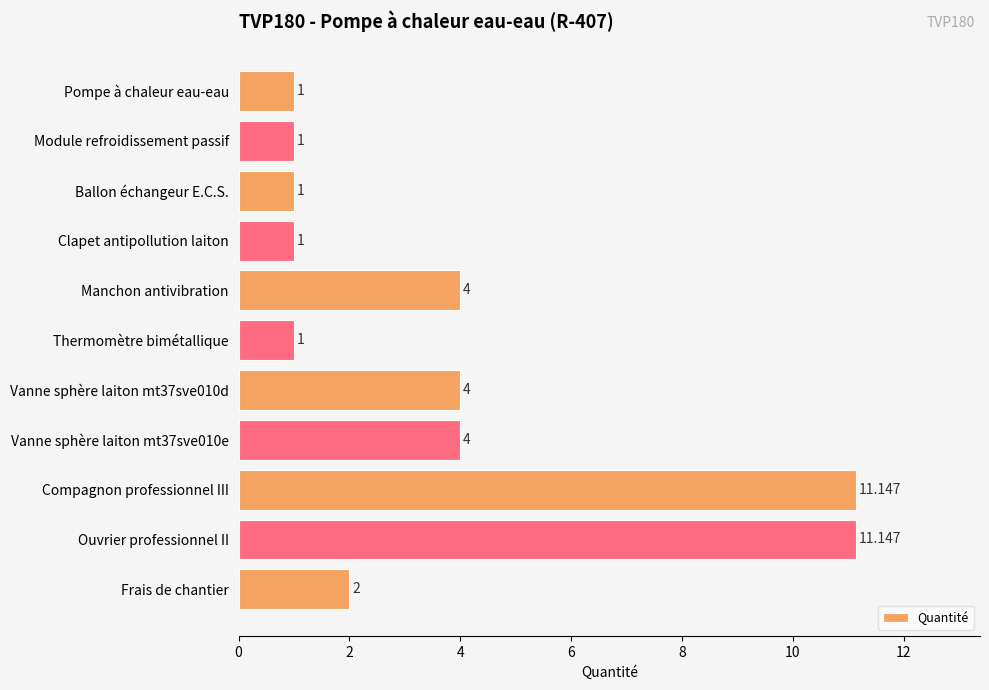

What is the greatest value displayed?

11.1